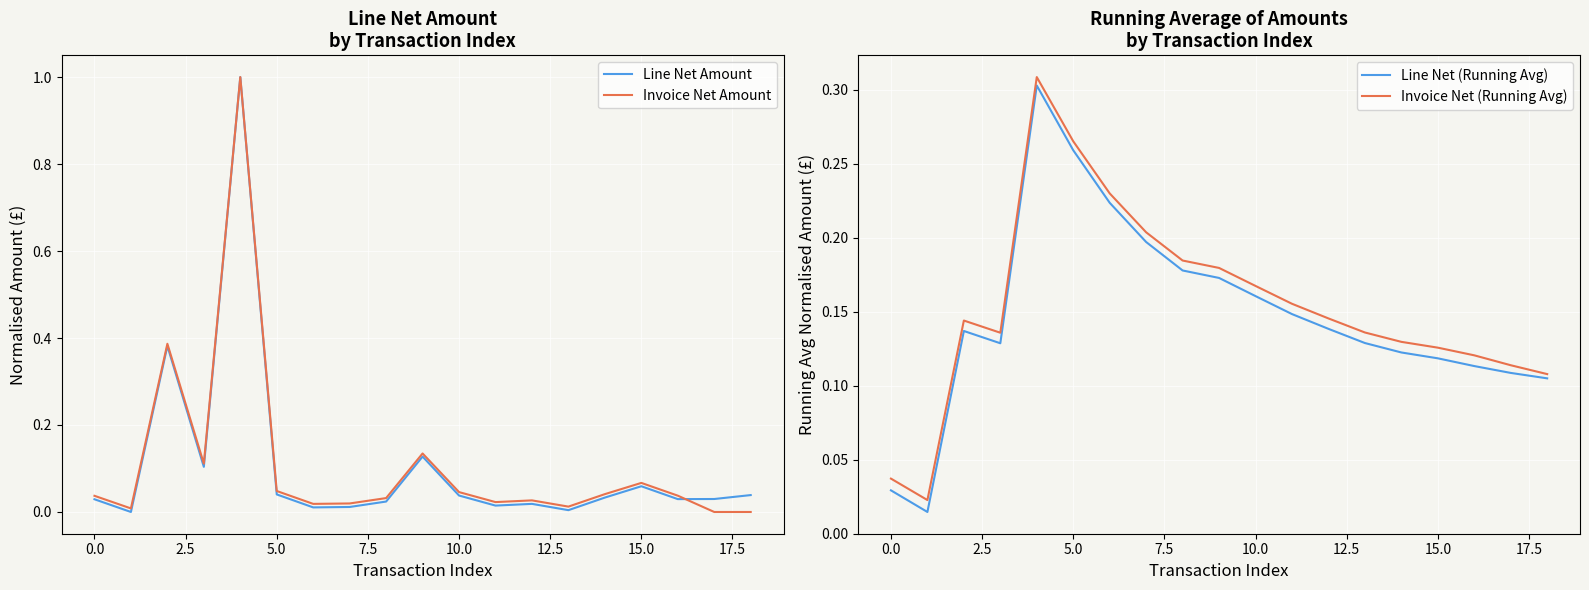

Is it true that Line Net (Running Avg) equals 0.1 at 2.5?

True